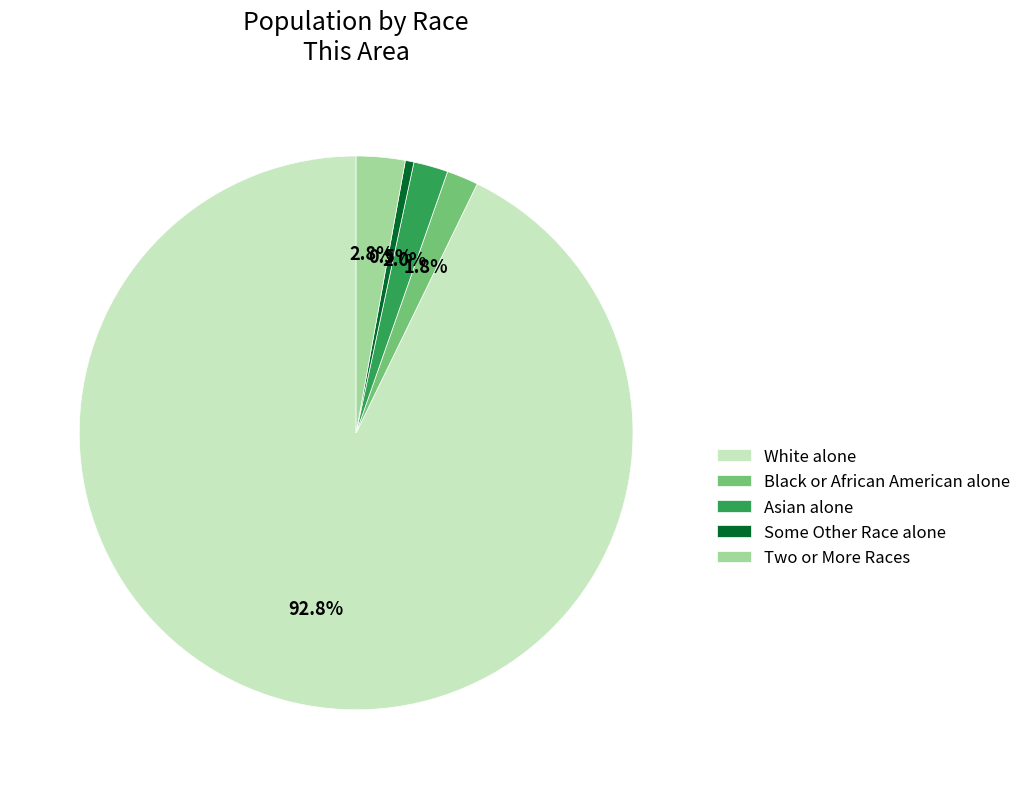

Which category accounts for the majority?

White alone